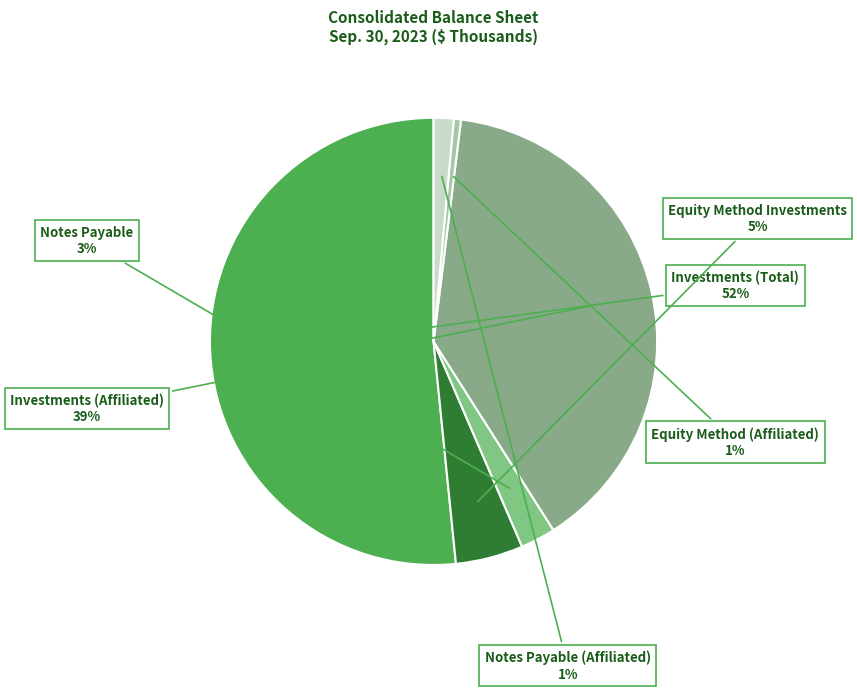

The Equity Method Investments slice represents 5% of the pie. True or false?

True